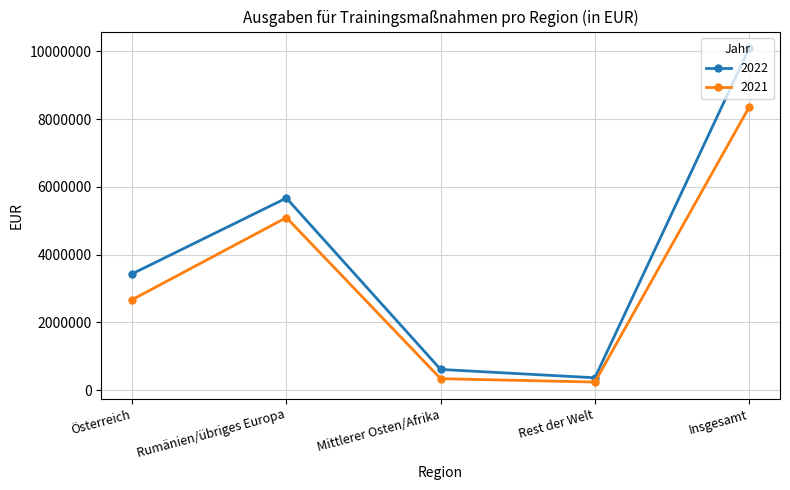

How many interior local peaks does the 2021 series have?

1